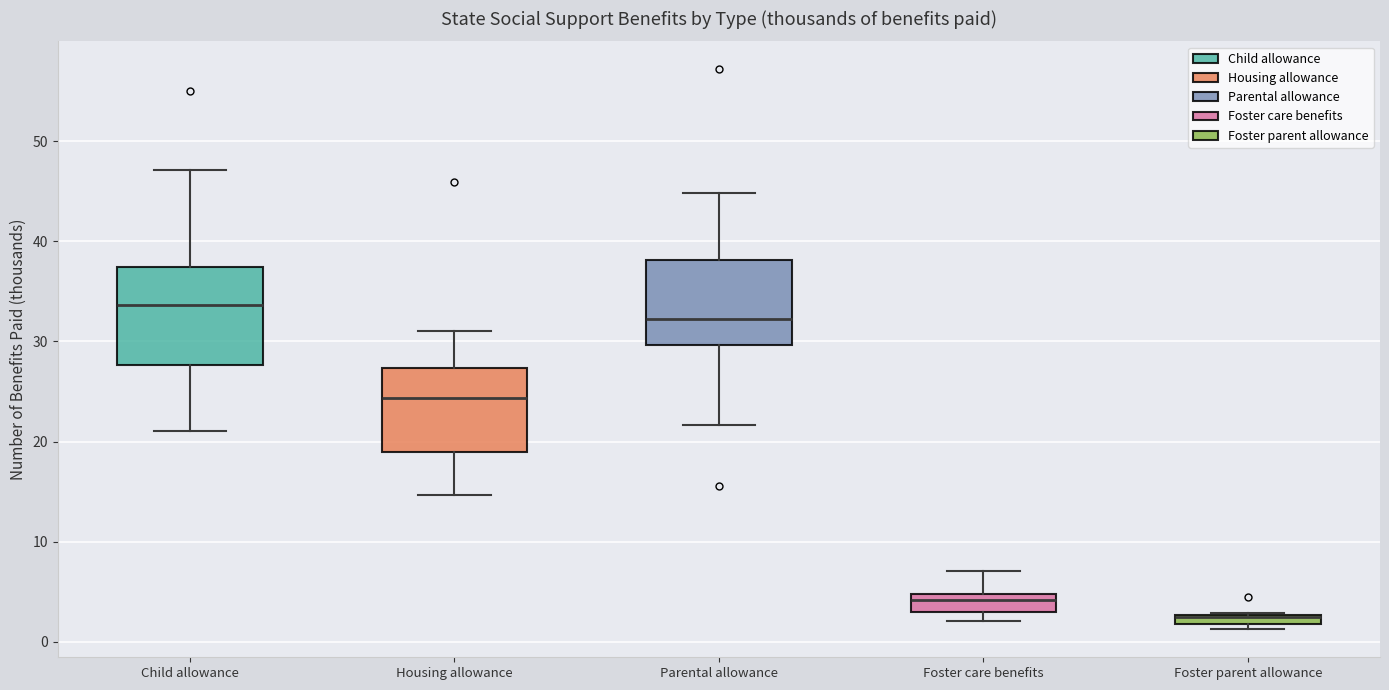

Which box is the tallest, from its lower edge to its upper edge?

Child allowance